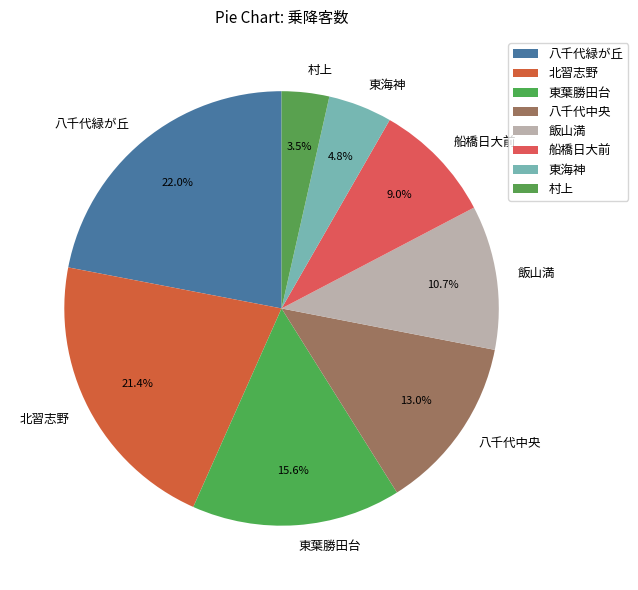

How many segments does this pie chart have?

8